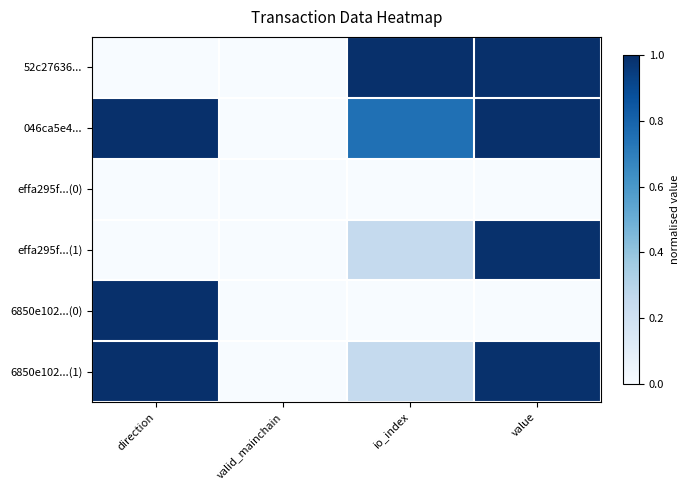

At how many categories does at least one series exceed 0?

3